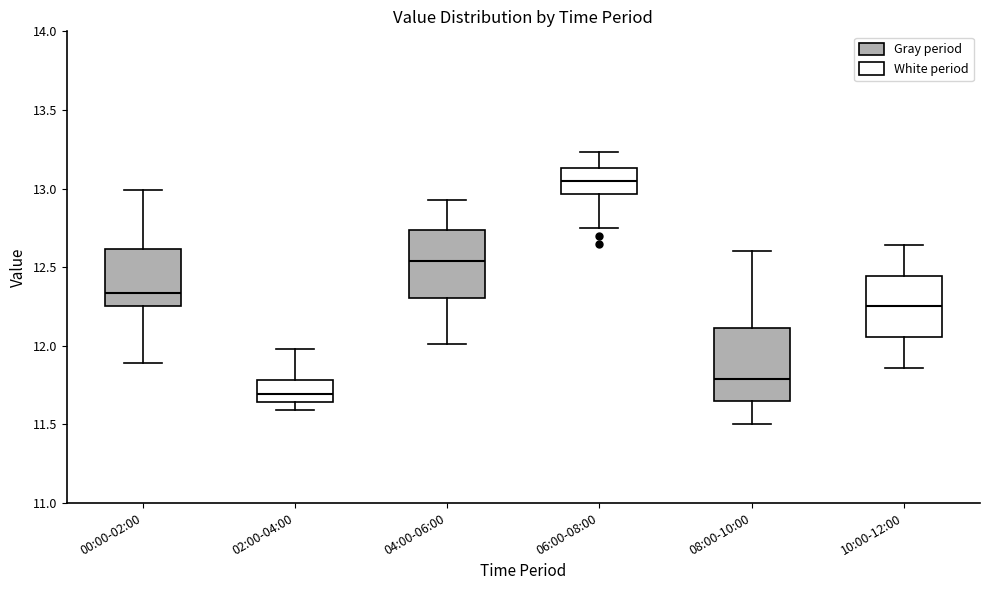

Reading left to right, transcribe this box plot: for each box, give where its median line is, the range the box spans, and where its two whiskers end, as read against the y-axis. The values are not printed on the chart, so give them approximately, as read against the axis.

00:00-02:00: median 12.35, box 12.25 to 12.60, whiskers 11.90 to 13.00
02:00-04:00: median 11.70, box 11.65 to 11.80, whiskers 11.60 to 12.00
04:00-06:00: median 12.55, box 12.30 to 12.75, whiskers 12.00 to 12.95
06:00-08:00: median 13.05, box 12.95 to 13.15, whiskers 12.75 to 13.25
08:00-10:00: median 11.80, box 11.65 to 12.10, whiskers 11.50 to 12.60
10:00-12:00: median 12.25, box 12.05 to 12.45, whiskers 11.85 to 12.65